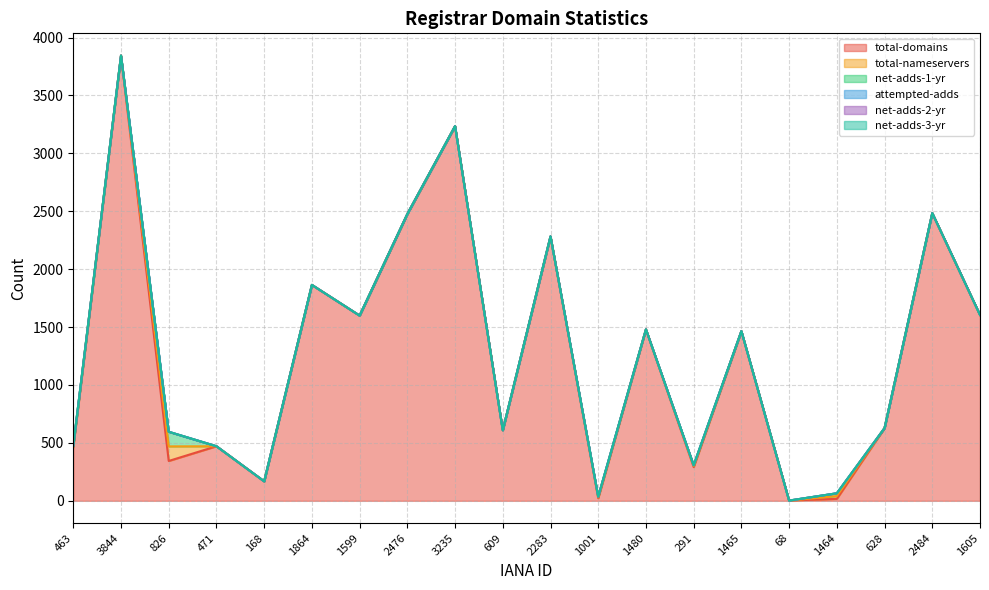

What is the sum of all total-domains values?

25350